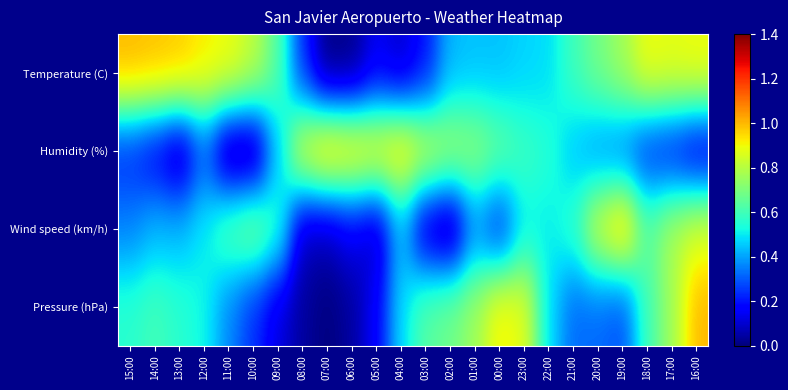

What is the greatest value displayed?

1.0